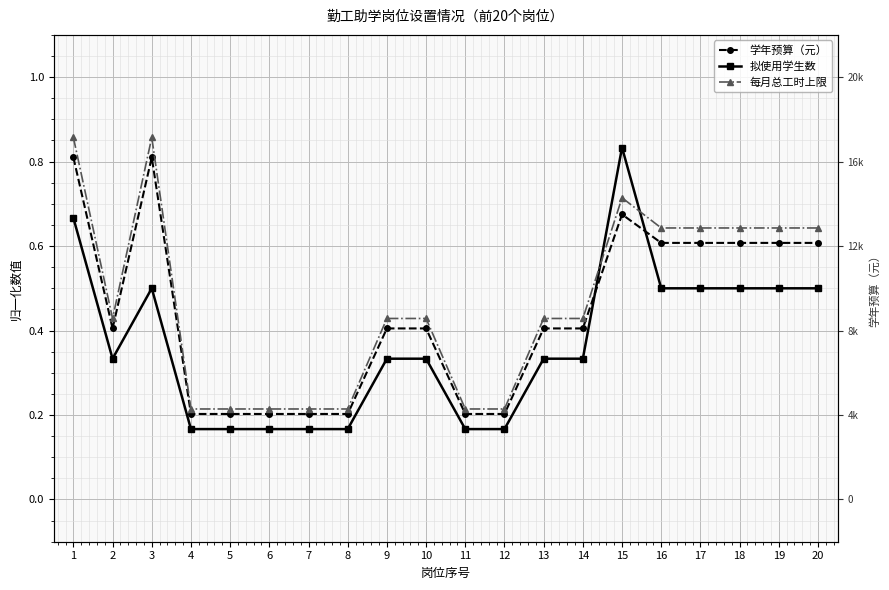

In 每月总工时上限, how many points are higher than both neighbors (excluding endpoints)?

2